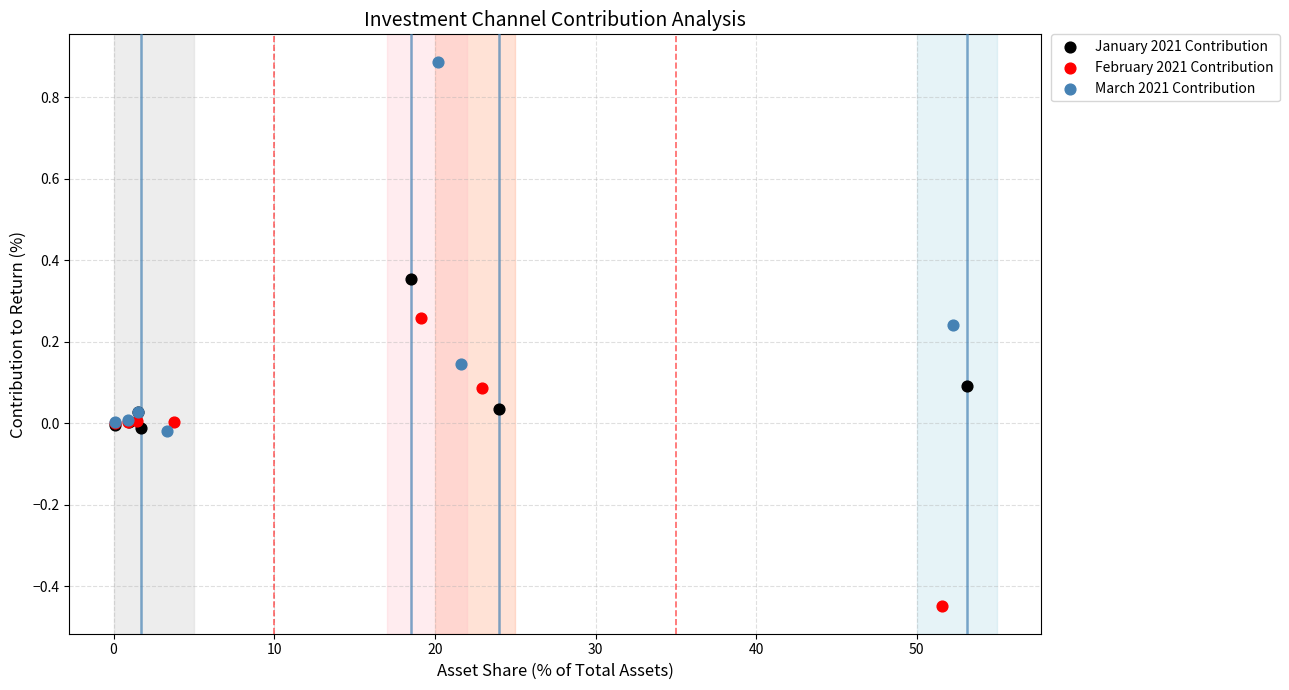

Which series contains the highest Y value?

March 2021 Contribution